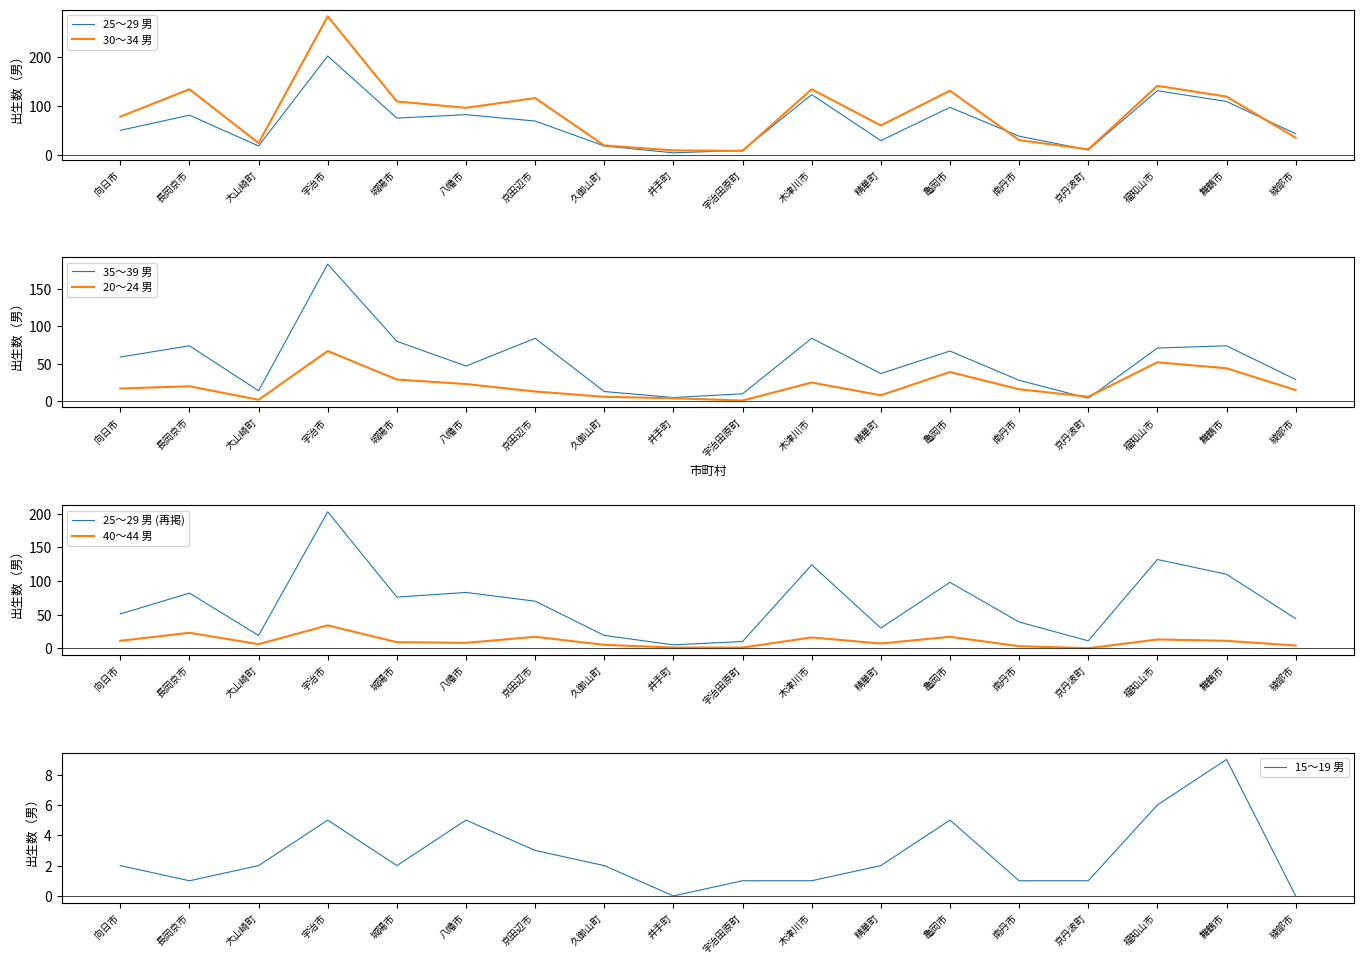

What is the label of the 17th point from the left?

舞鶴市